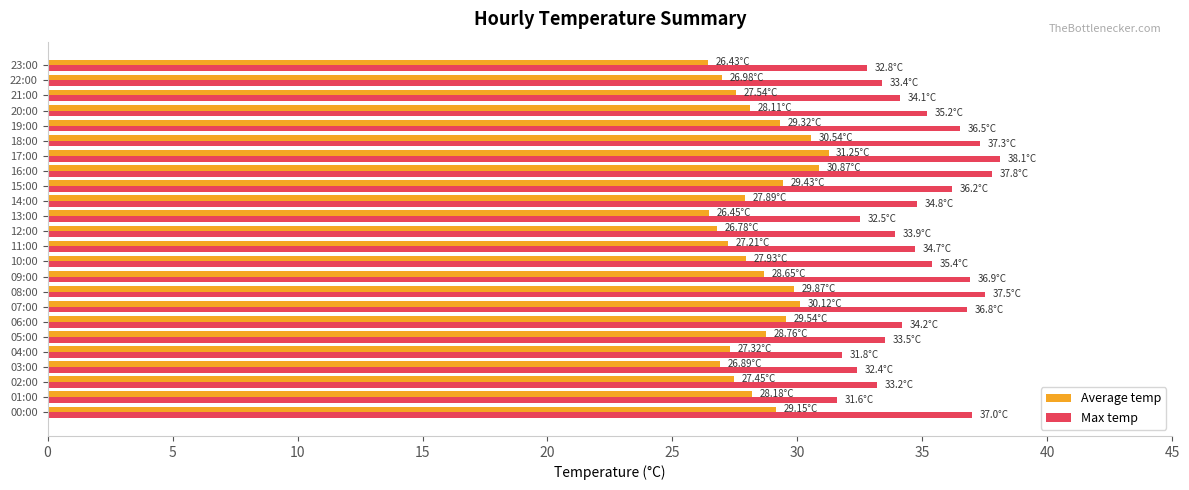

What are all the series names shown in the legend?

Average temp, Max temp